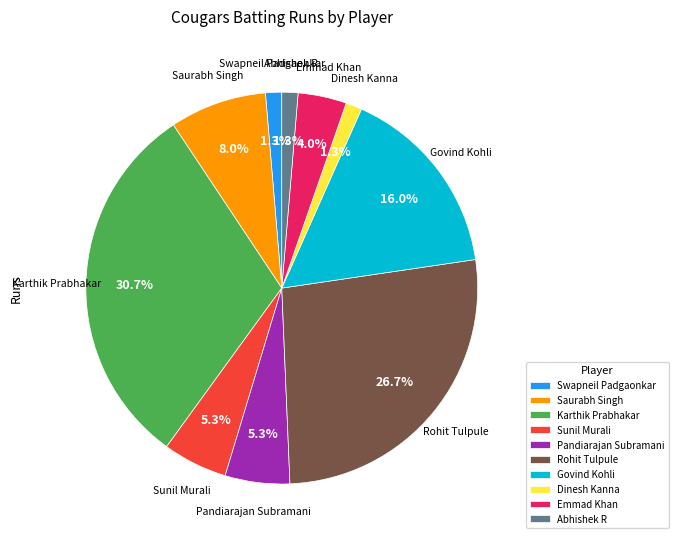

What percentage is the Karthik Prabhakar slice, to the nearest percent?

31%